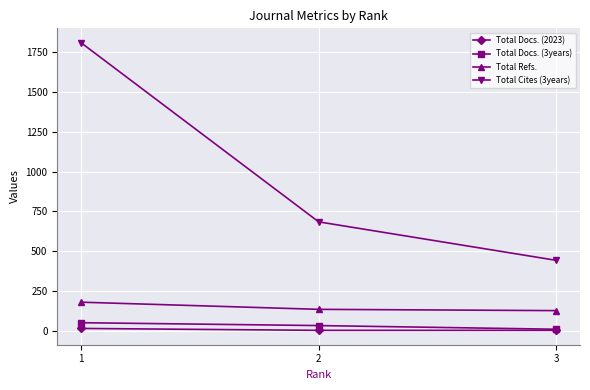

Does the chart have visible grid lines?

Yes